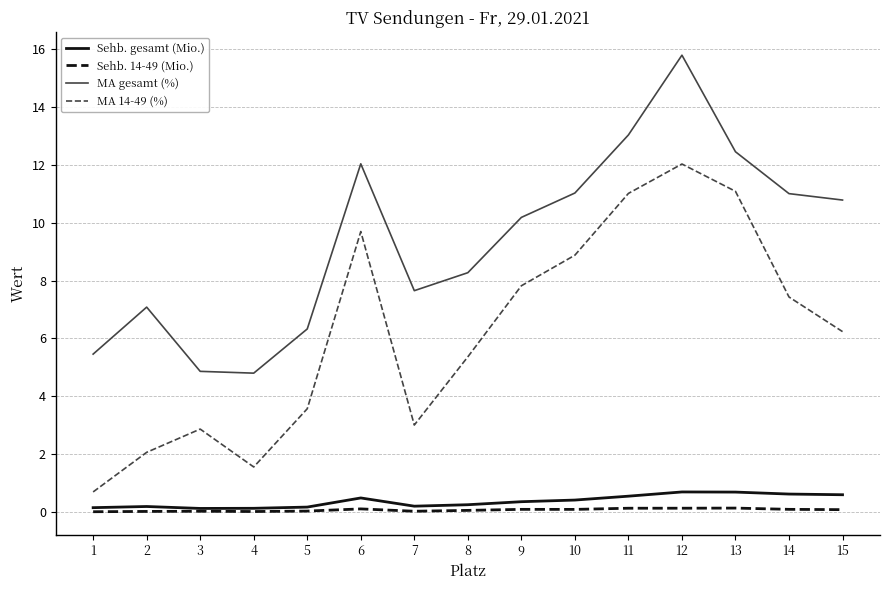

How many lines are shown in the chart?

4